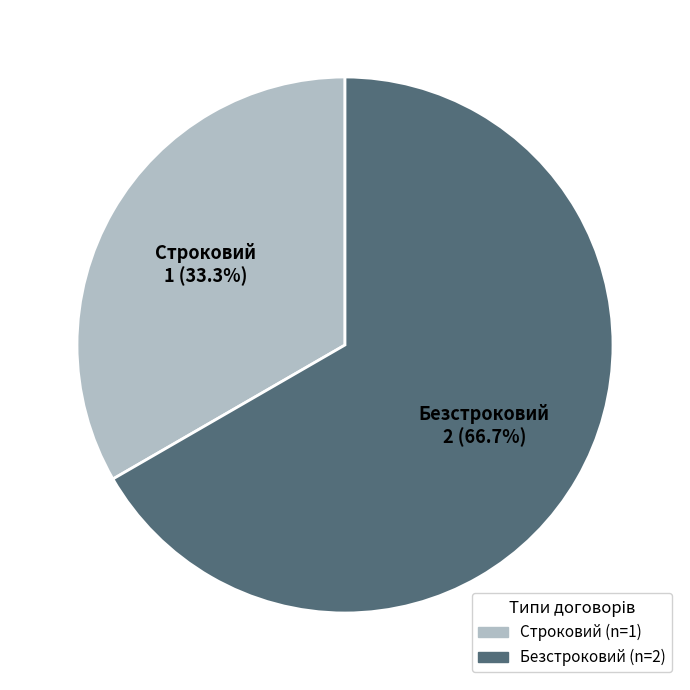

Count the number of slices in the pie.

2